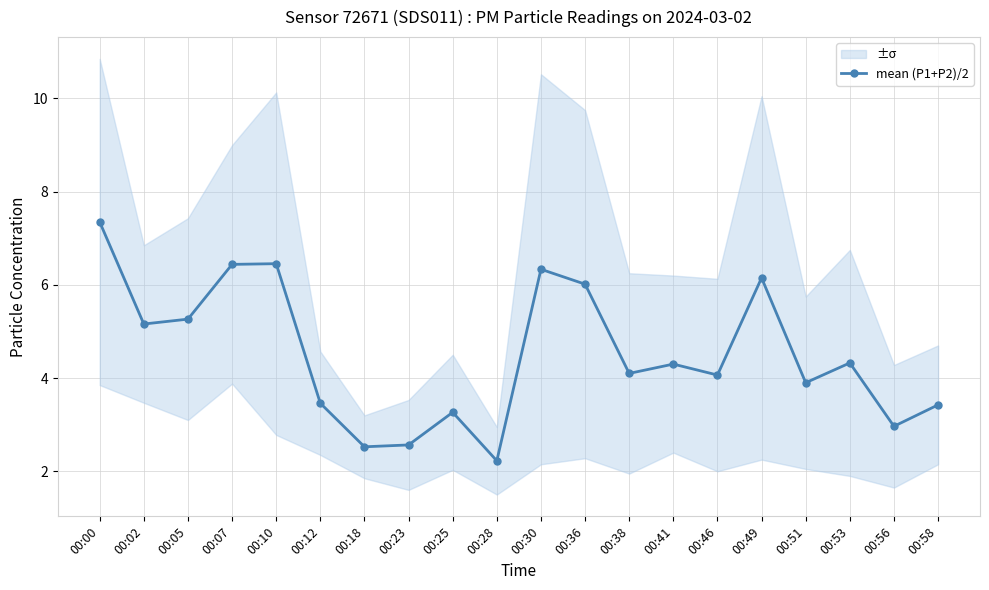

At which label is the value closest to 4?

00:46